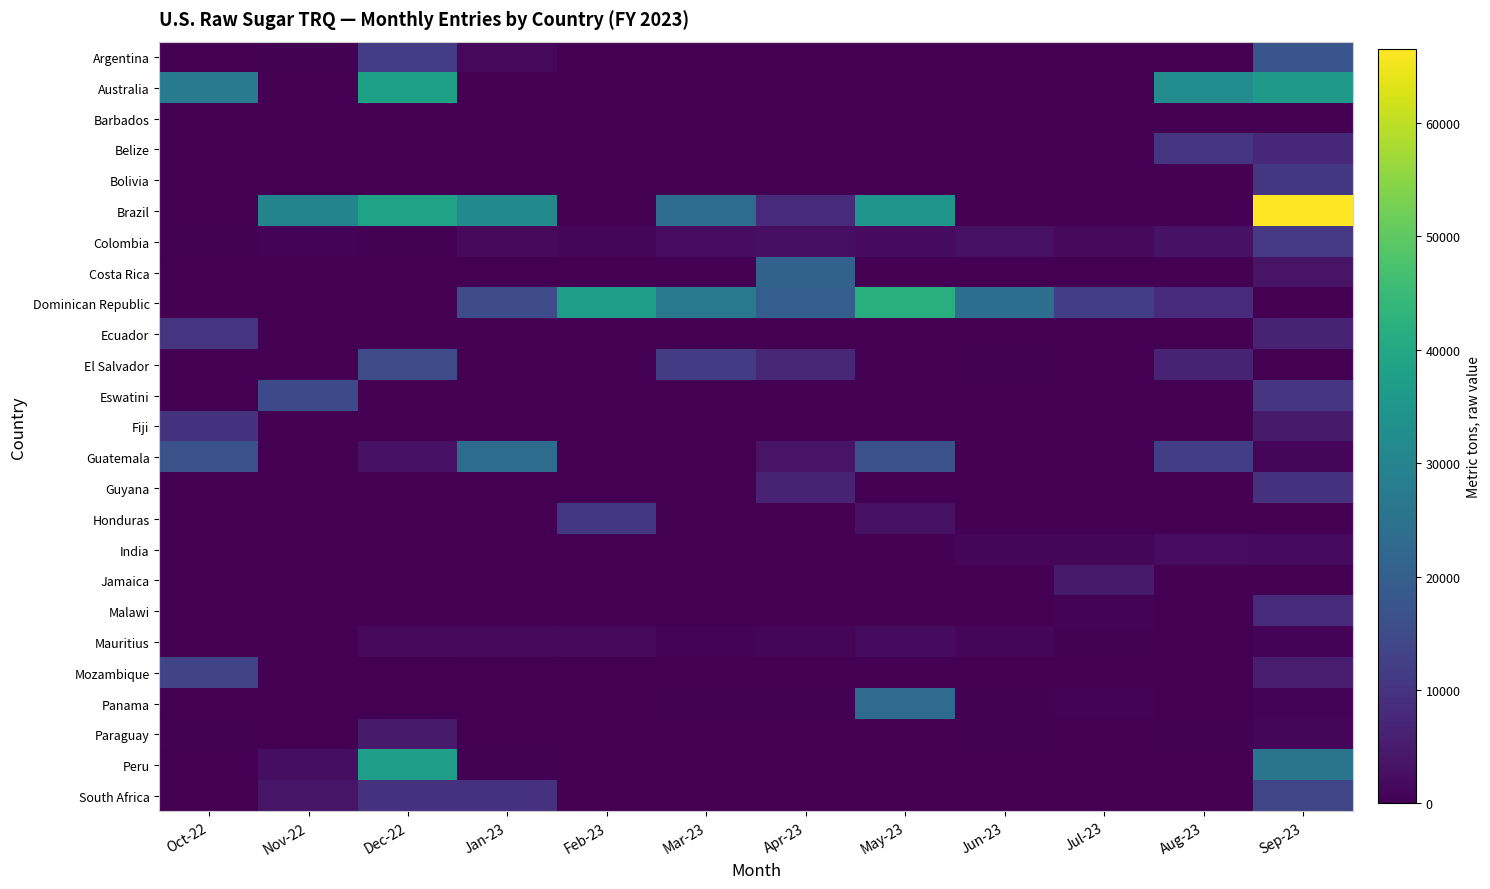

What is the spread (max minus min) of values at Oct-22?

27430